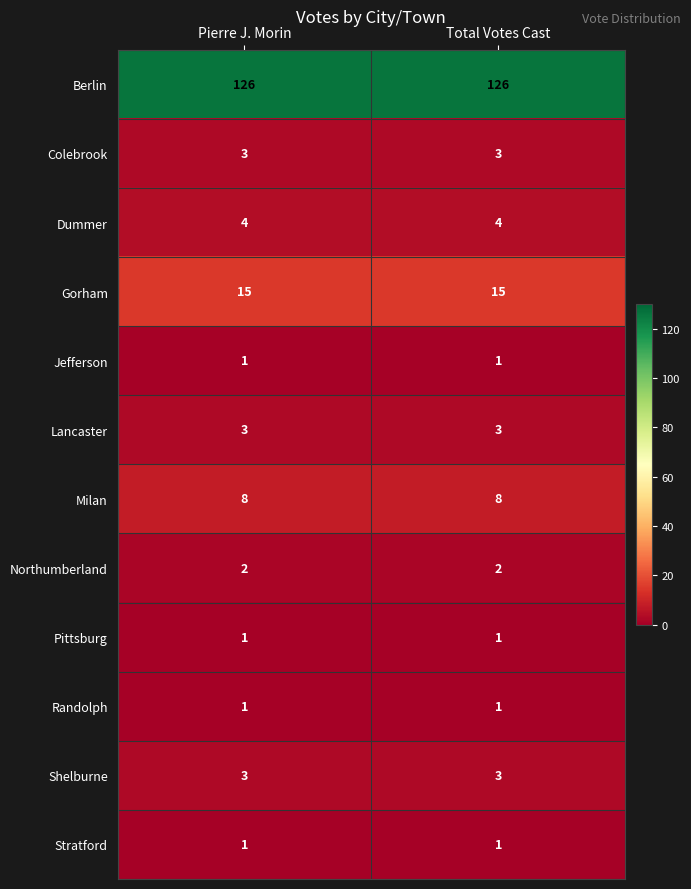

What is the average value of the Lancaster series?

3